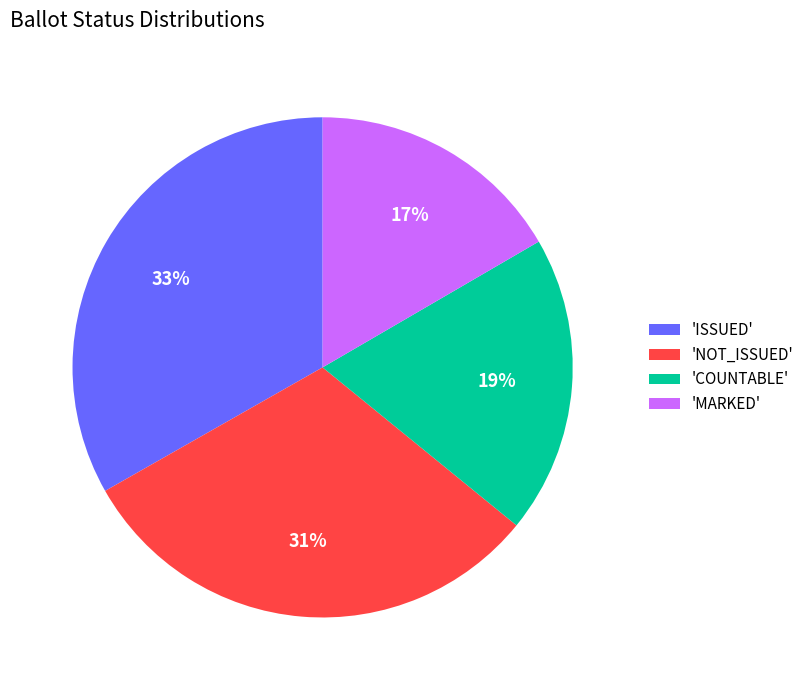

Is it true that 'MARKED' is 17% of the pie?

True